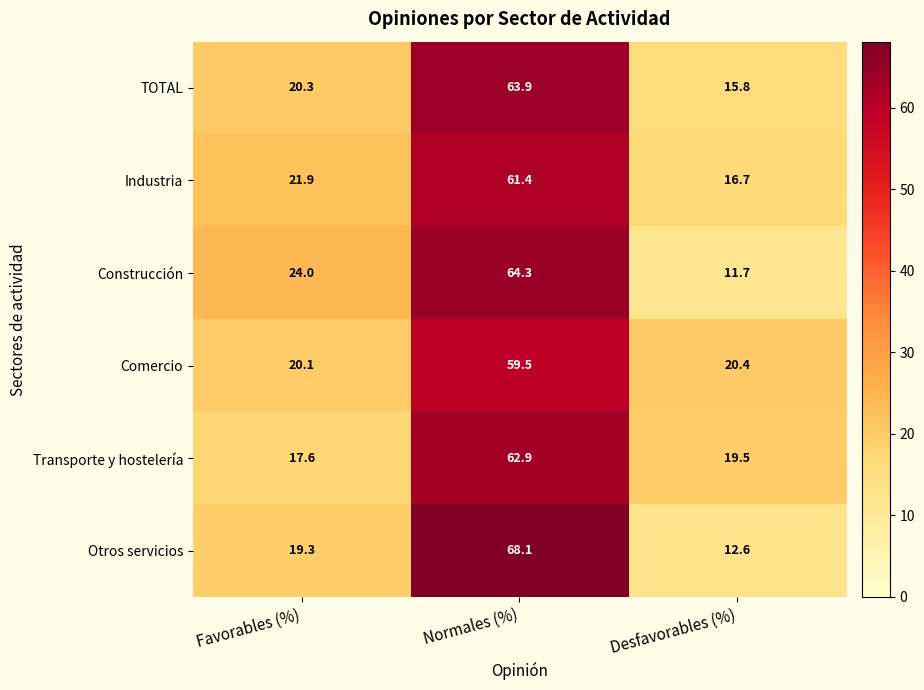

Reading left to right, transcribe all the data shown in this chart.

TOTAL: Favorables (%)=20.3	Normales (%)=63.9	Desfavorables (%)=15.8
Industria: Favorables (%)=21.9	Normales (%)=61.4	Desfavorables (%)=16.7
Construcción: Favorables (%)=24.0	Normales (%)=64.3	Desfavorables (%)=11.7
Comercio: Favorables (%)=20.1	Normales (%)=59.5	Desfavorables (%)=20.4
Transporte y hostelería: Favorables (%)=17.6	Normales (%)=62.9	Desfavorables (%)=19.5
Otros servicios: Favorables (%)=19.3	Normales (%)=68.1	Desfavorables (%)=12.6